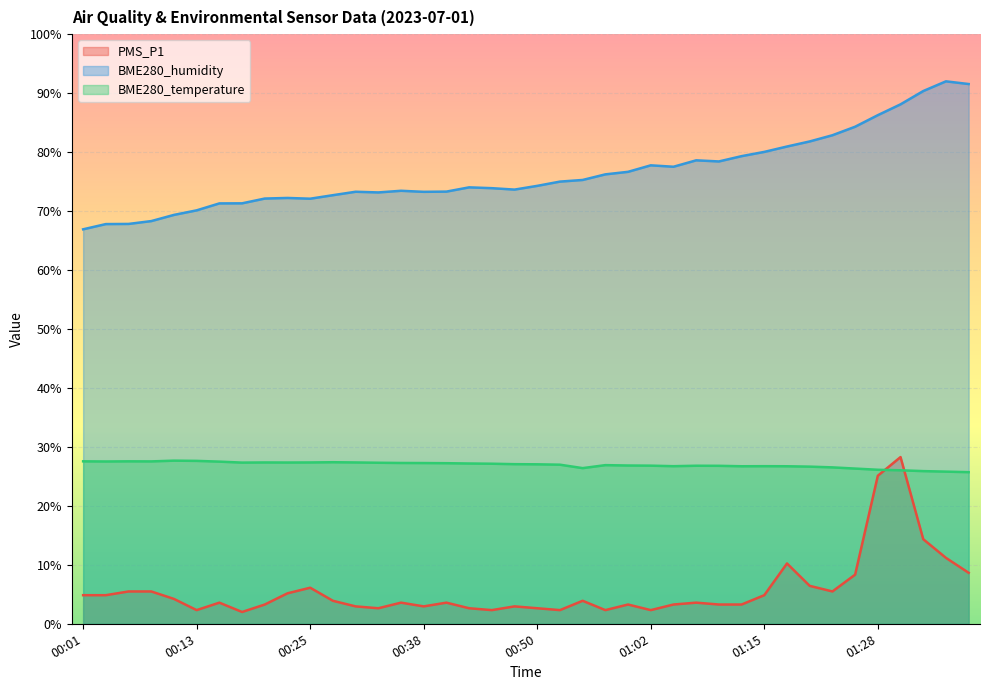

What is the label of the 2nd point from the right?

01:35